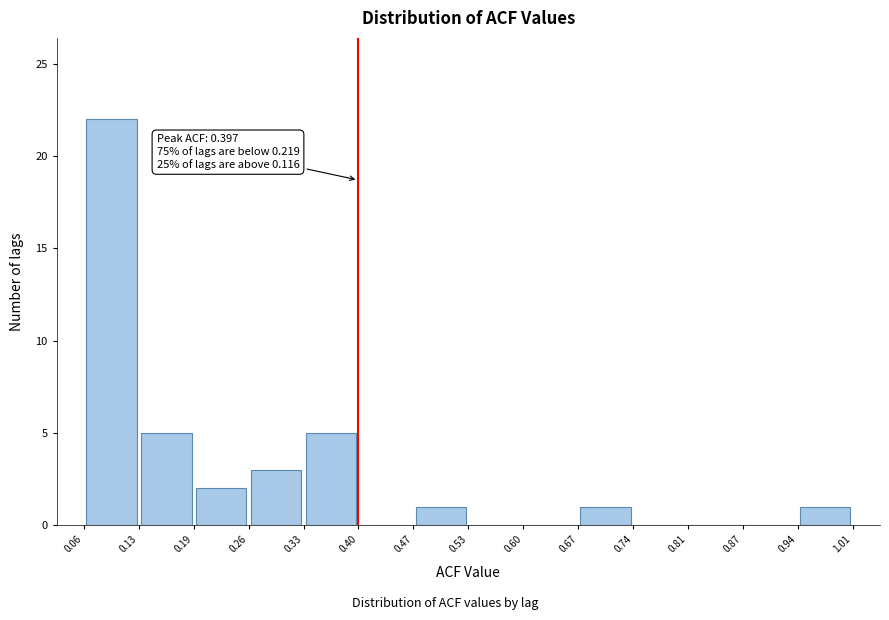

Which range on the x-axis has the tallest bar?

0.06 to 0.13